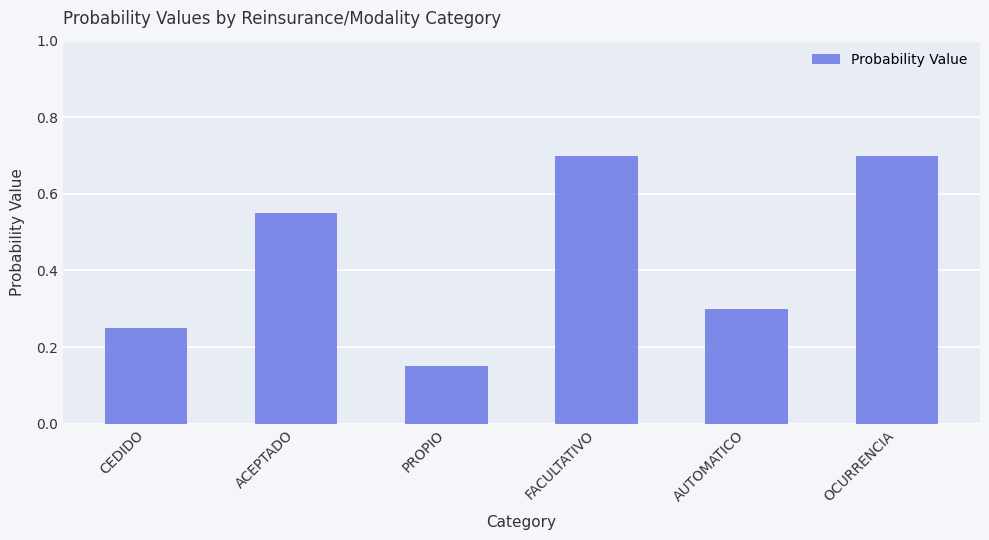

True or false: the data shows 0.7 at FACULTATIVO.

True